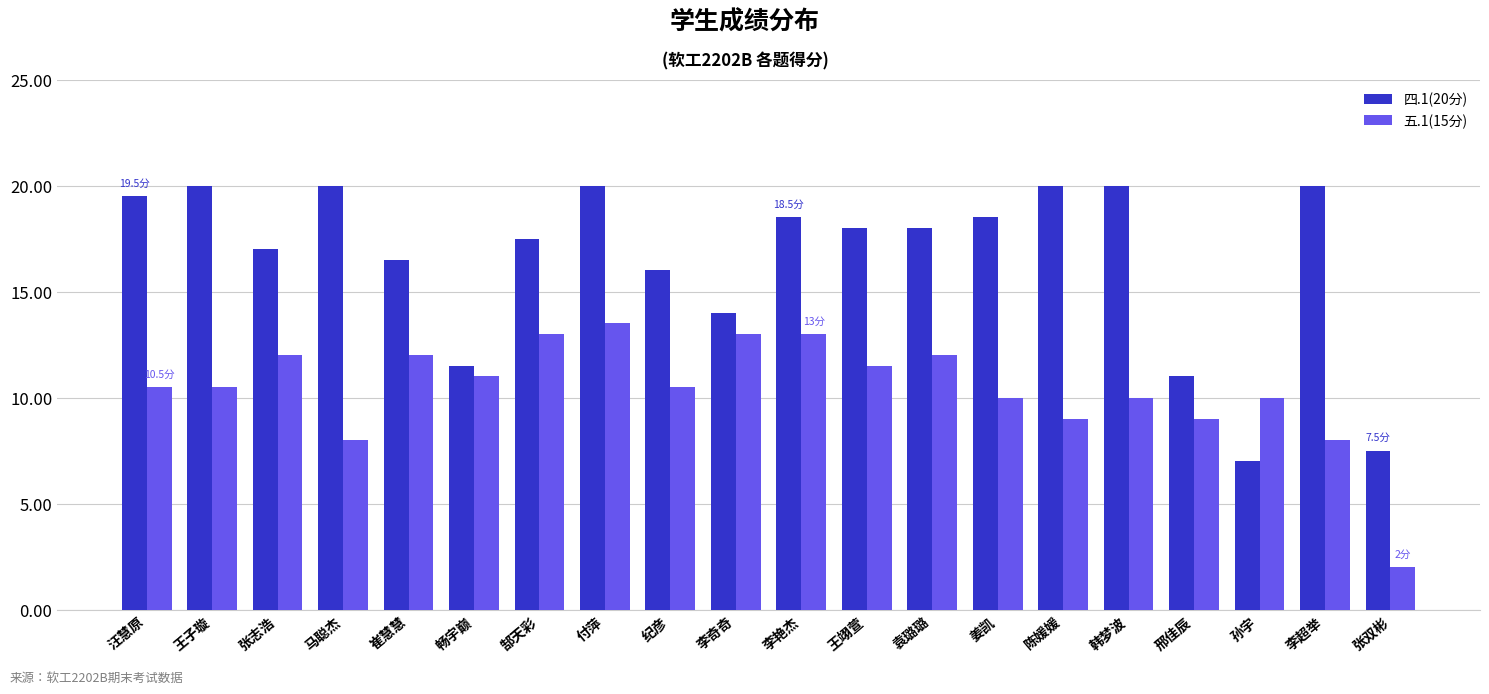

List the series in order of their peak value, lowest first.

五.1(15分), 四.1(20分)